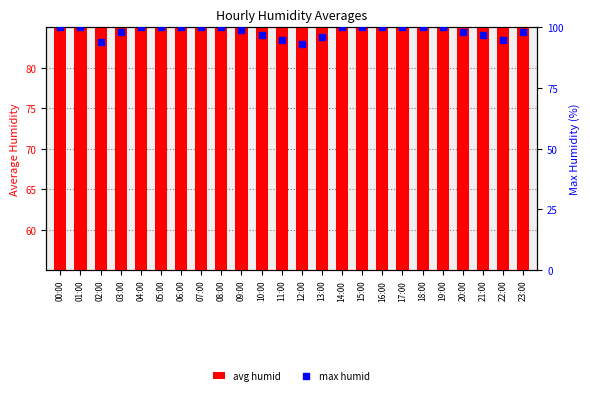

Which series has the widest spread of Y values?

avg humid